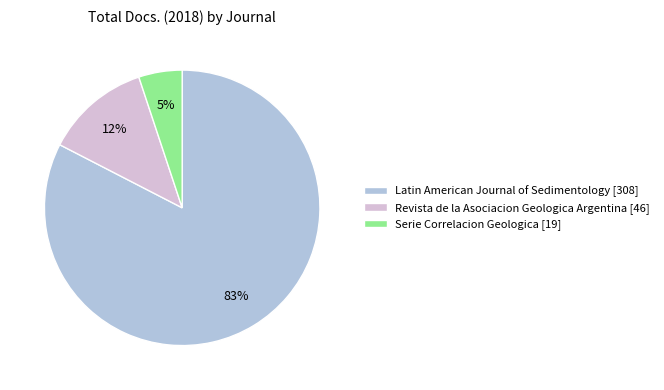

Is the sum of Latin American Journal of Sedimentology [308] and Revista de la Asociacion Geologica Argentina [46] greater than half?

Yes